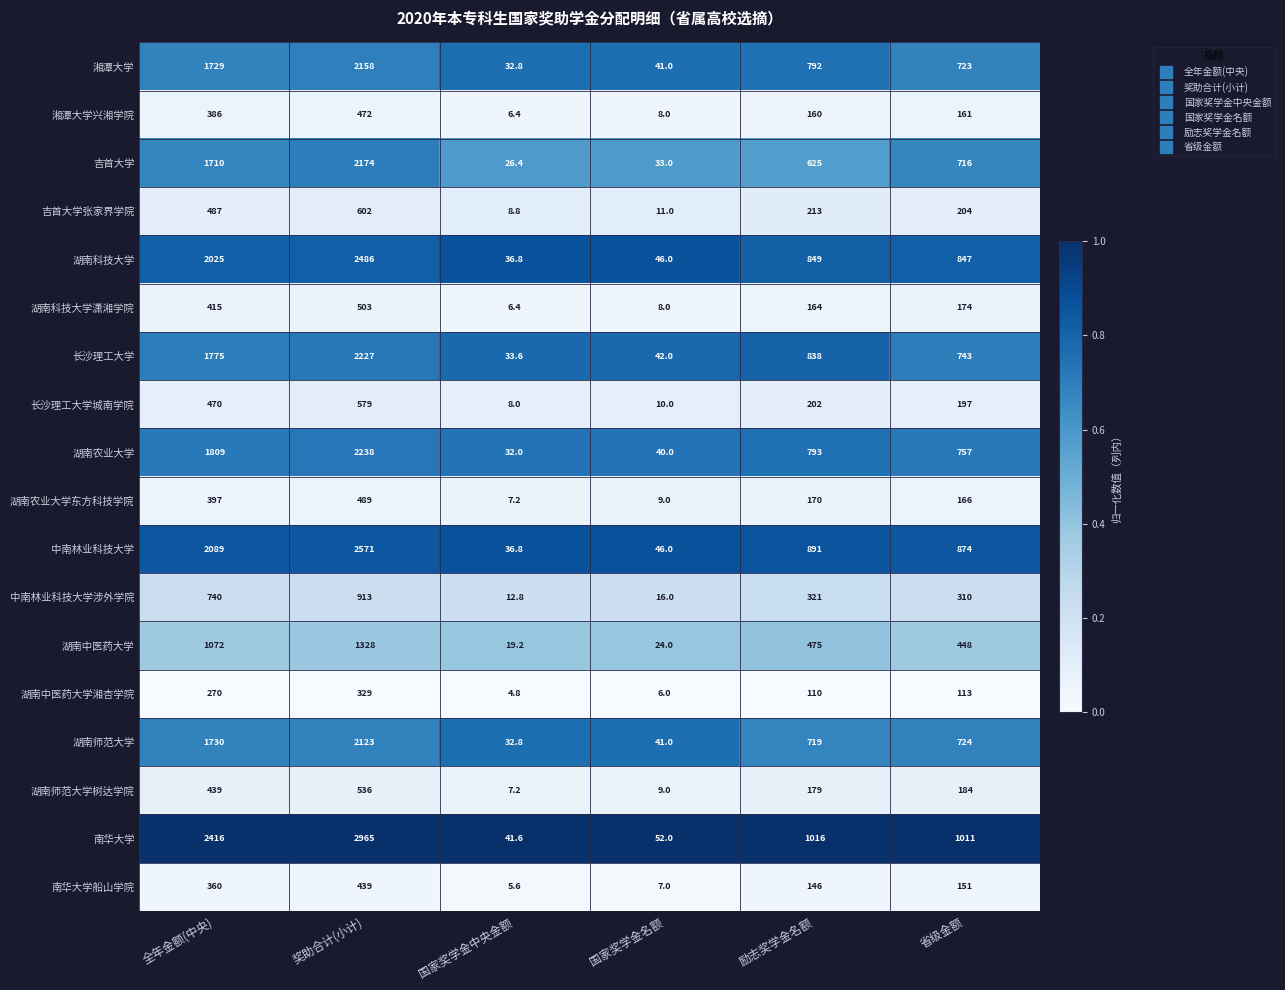

The 湖南科技大学潇湘学院 series shows 836.5 at 奖助合计(小计). True or false?

False